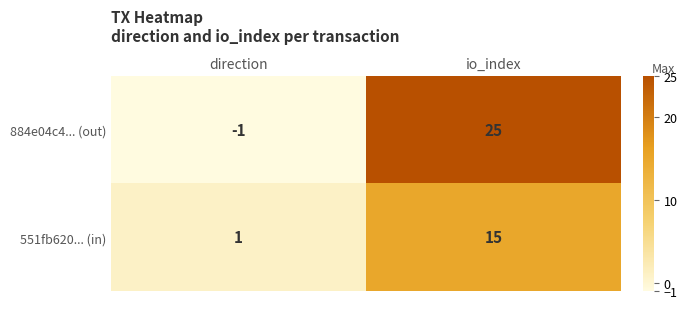

The value of 551fb620... (in) at io_index is 15. True or false?

True